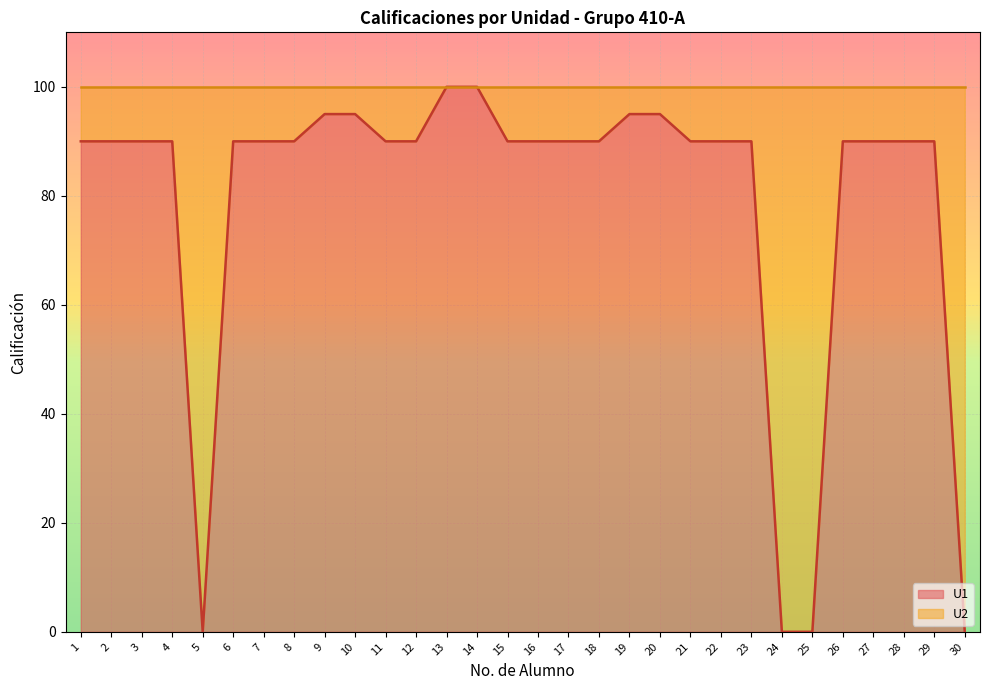

How many data points are less than 90?

4